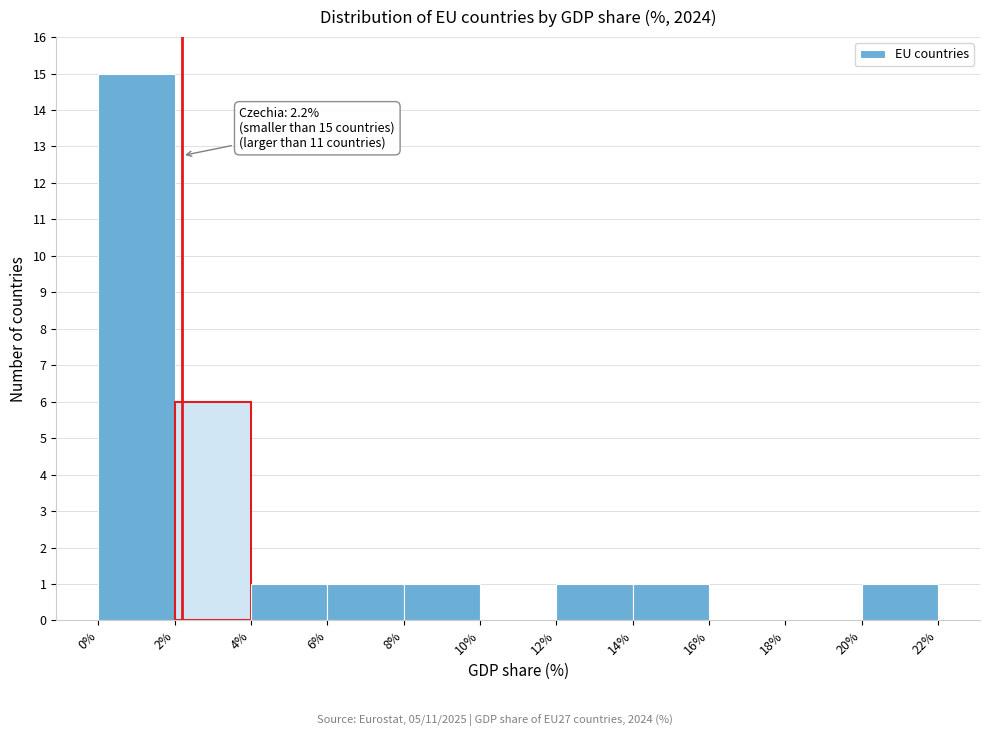

Over which range of the x-axis is the bar tallest?

0% to 2%